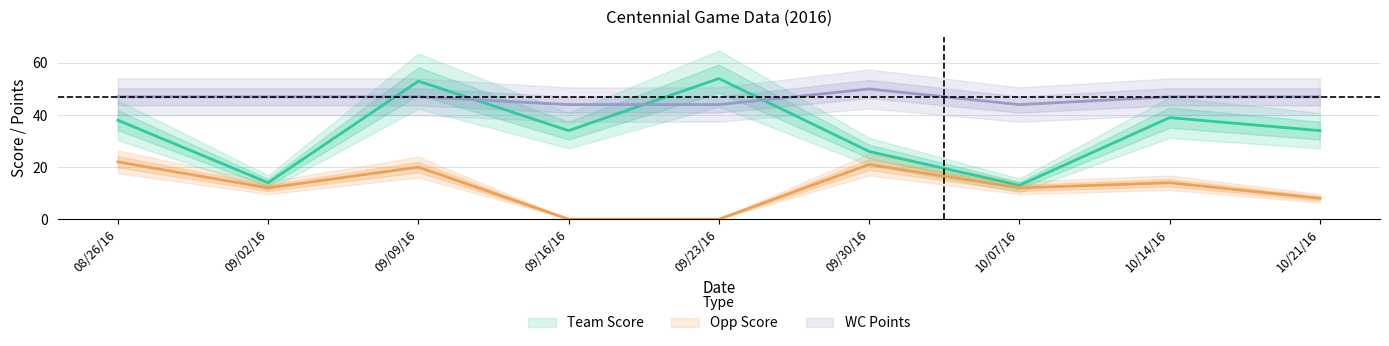

The Team Score series shows 16 at 10/21/16. True or false?

False